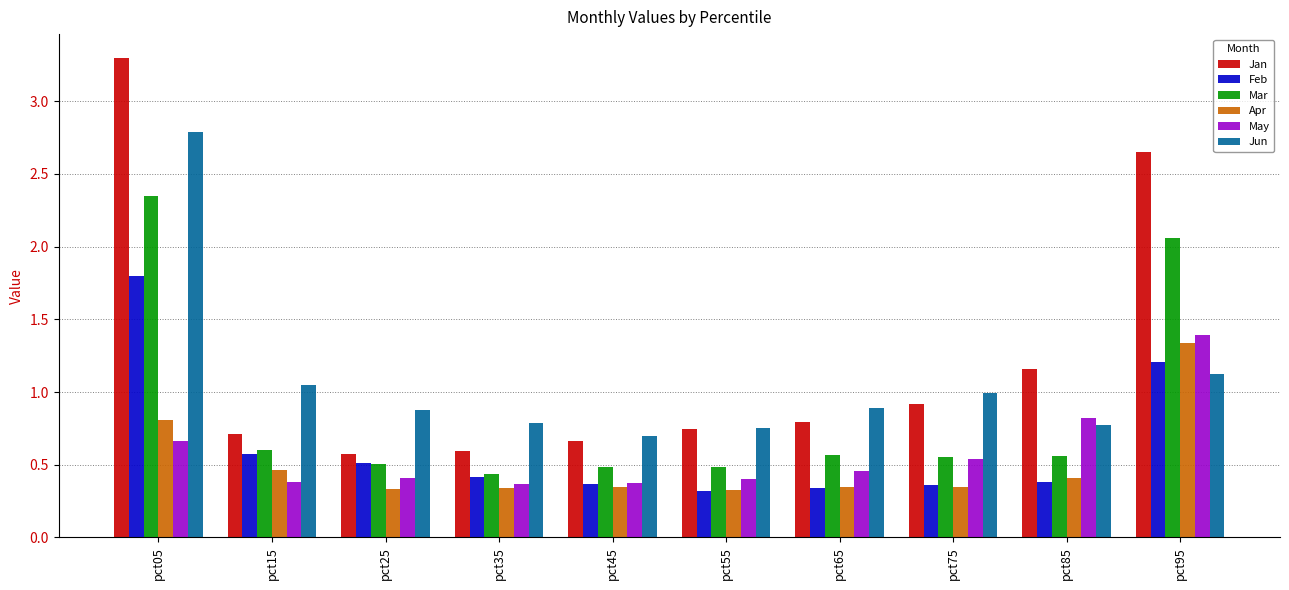

Between pct05 and pct65, which series saw the biggest shift?

Jan